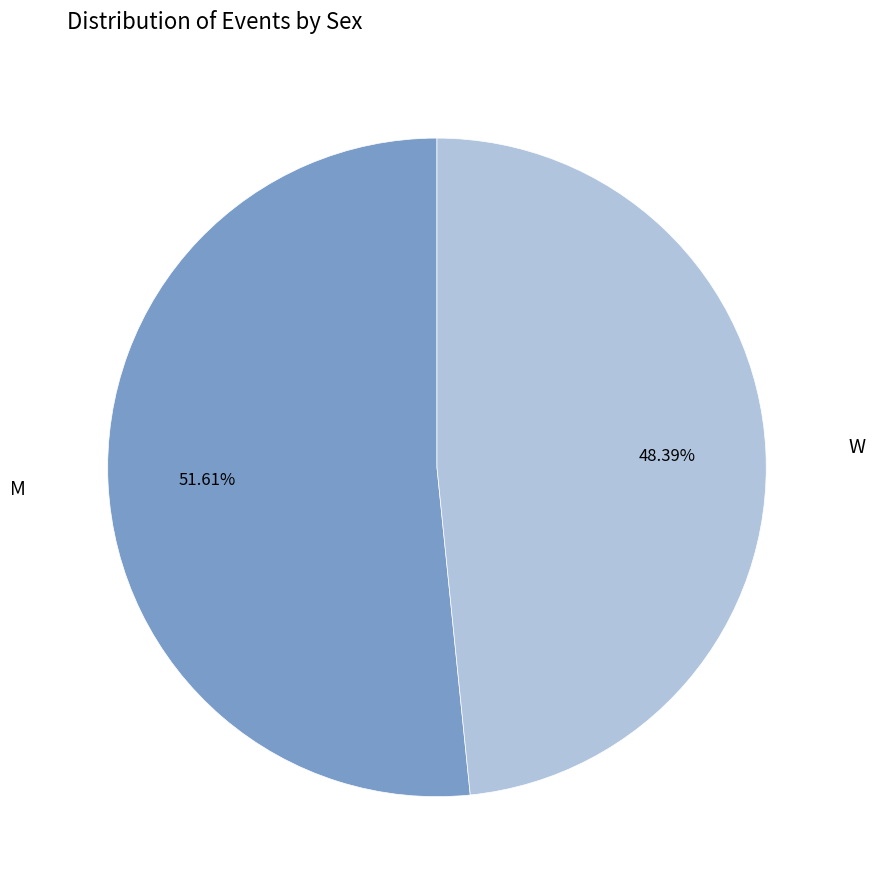

Does any single category account for the majority?

Yes